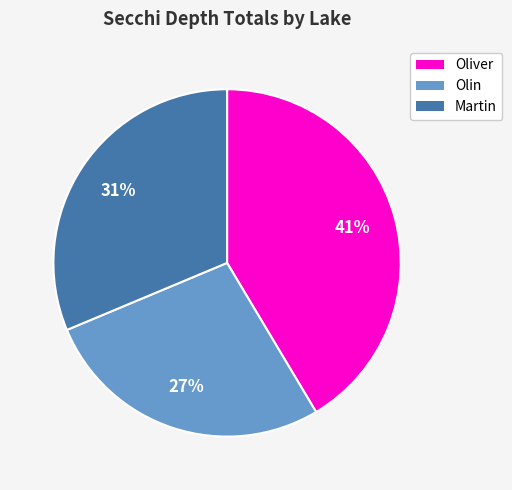

To the nearest percent, what portion does Oliver represent?

41%